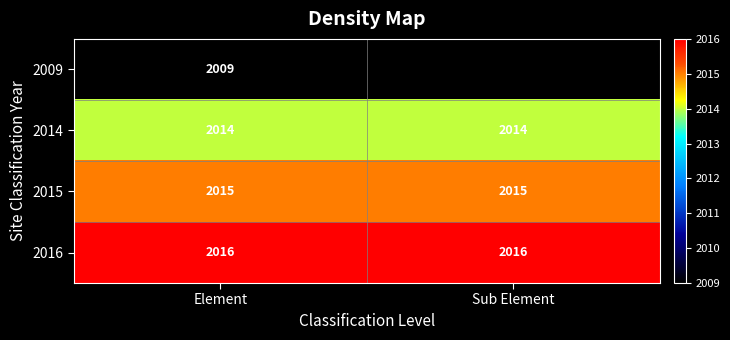

How many categories are shown in the chart?

2